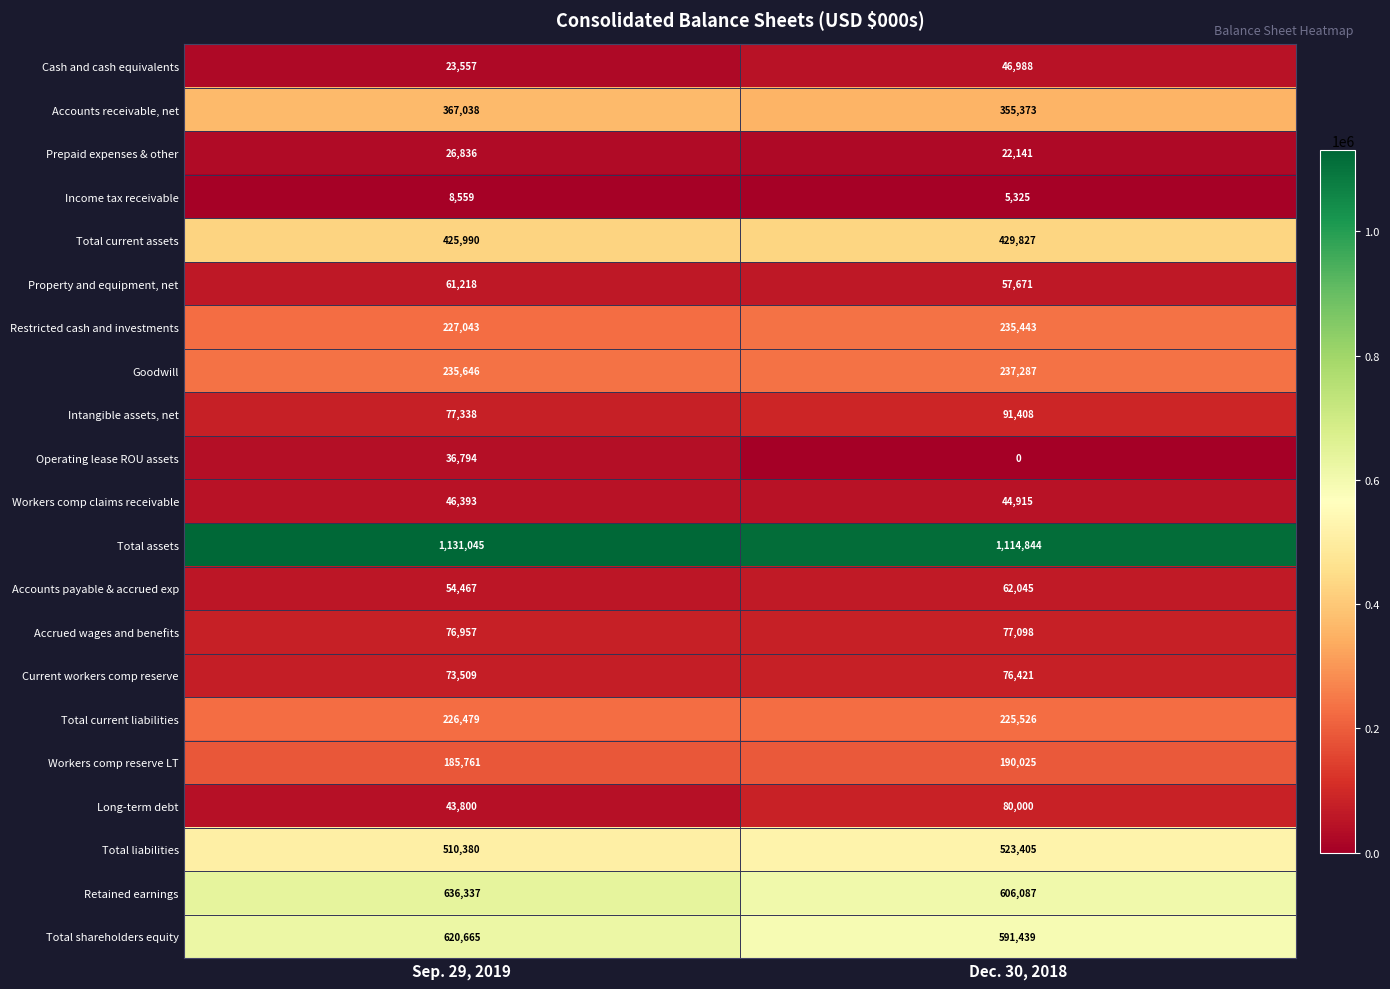

What is the sum of the Total current liabilities values at Sep. 29, 2019 and Dec. 30, 2018?

452005